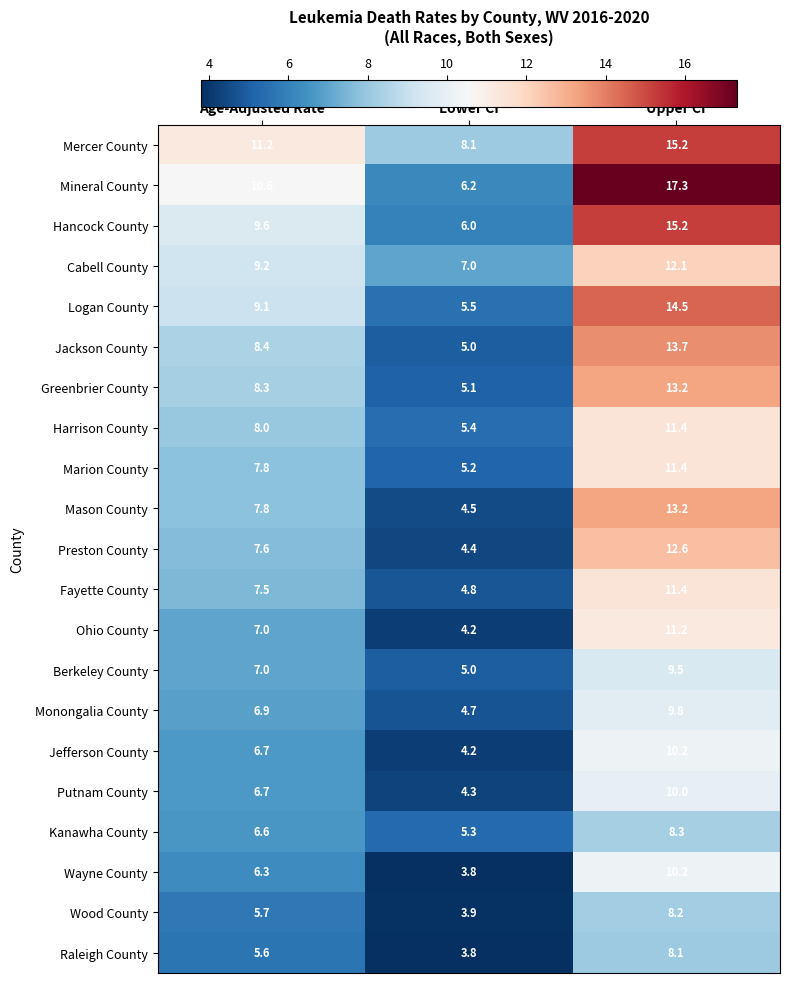

What is the average value of the Marion County series?

8.1